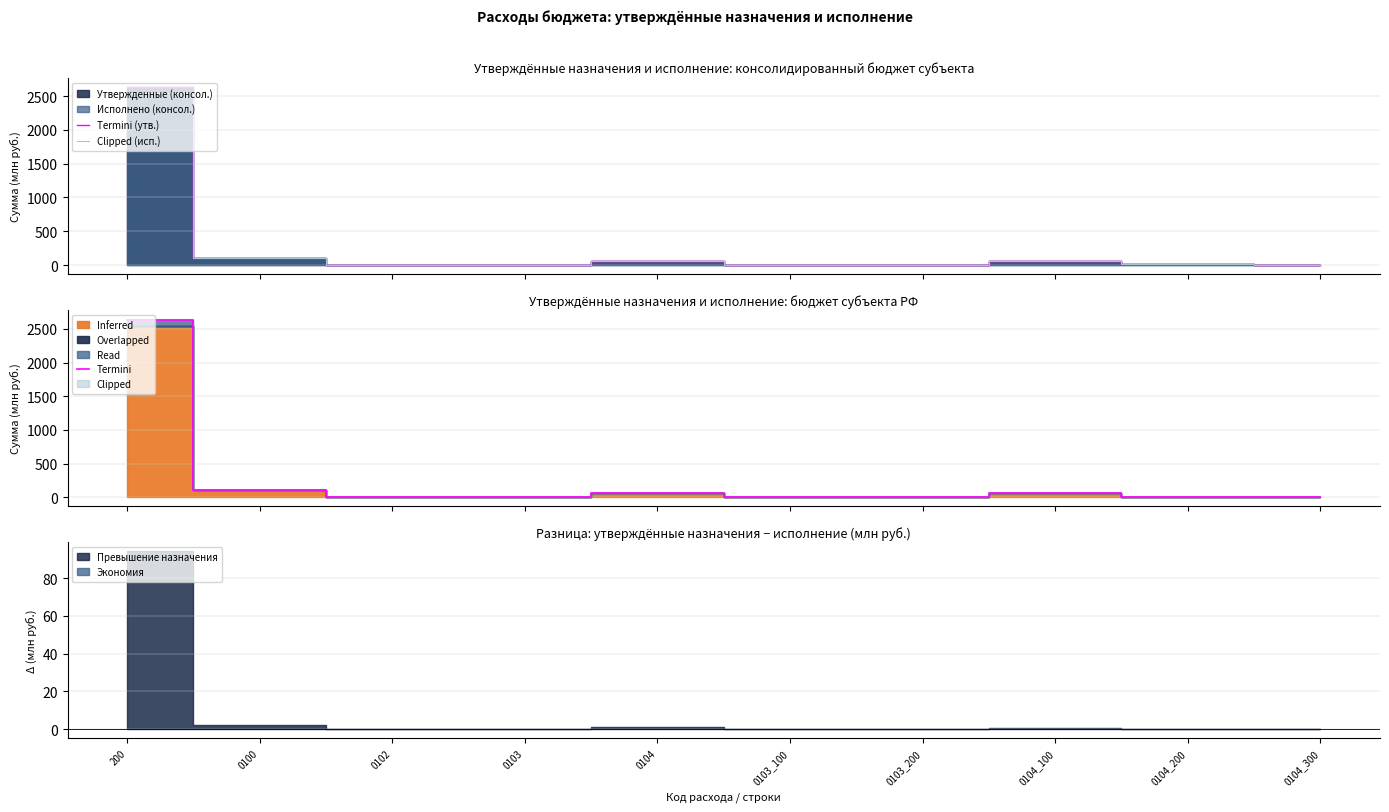

What is the highest value of the Termini (утв.) series?

2634.6